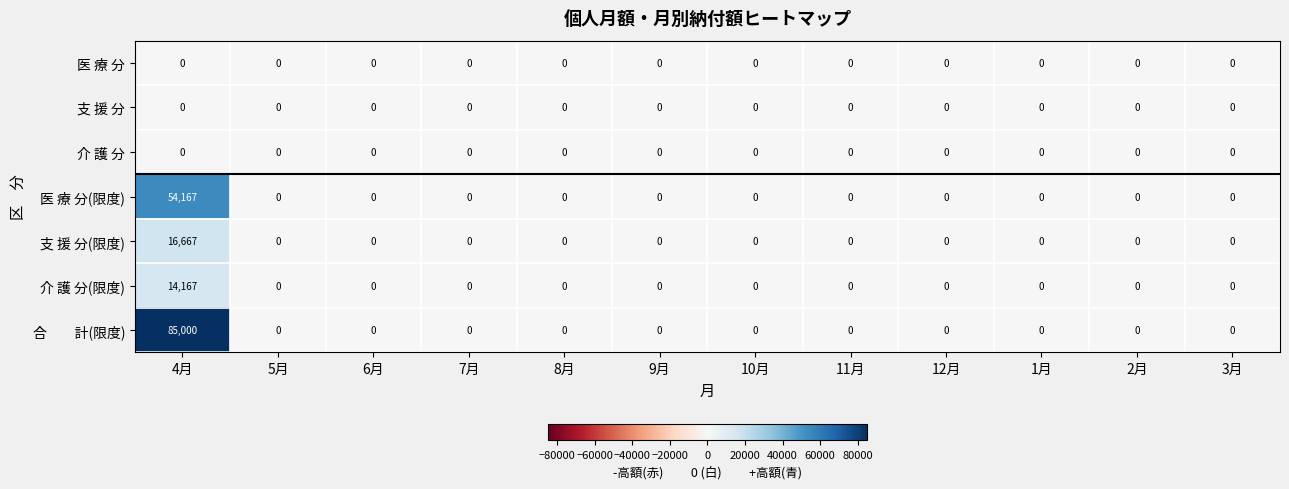

What is the maximum value for 医 療 分(限度)?

54167